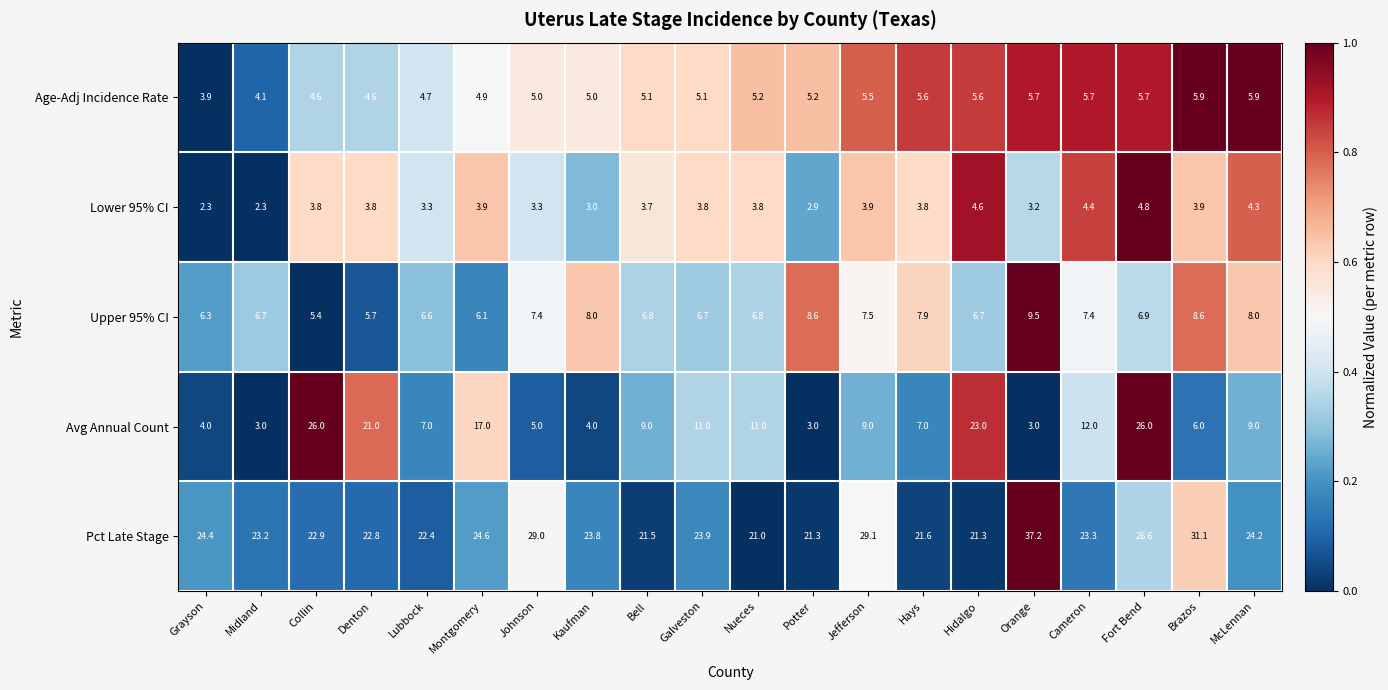

How many data points in Avg Annual Count are less than 9?

9